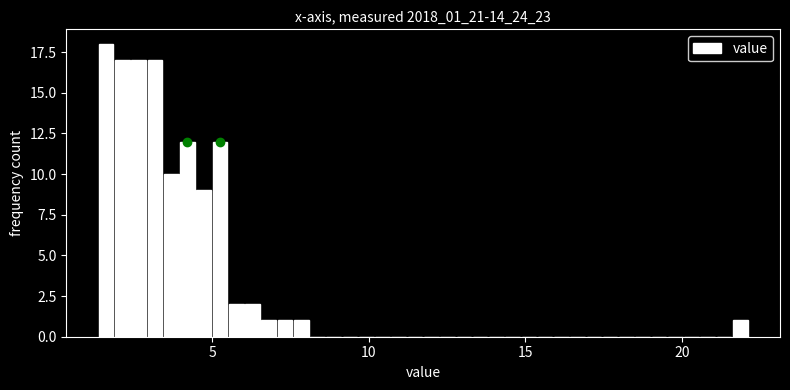

Read against the x-axis, roughly where is the centre of the tallest bar?

1.5